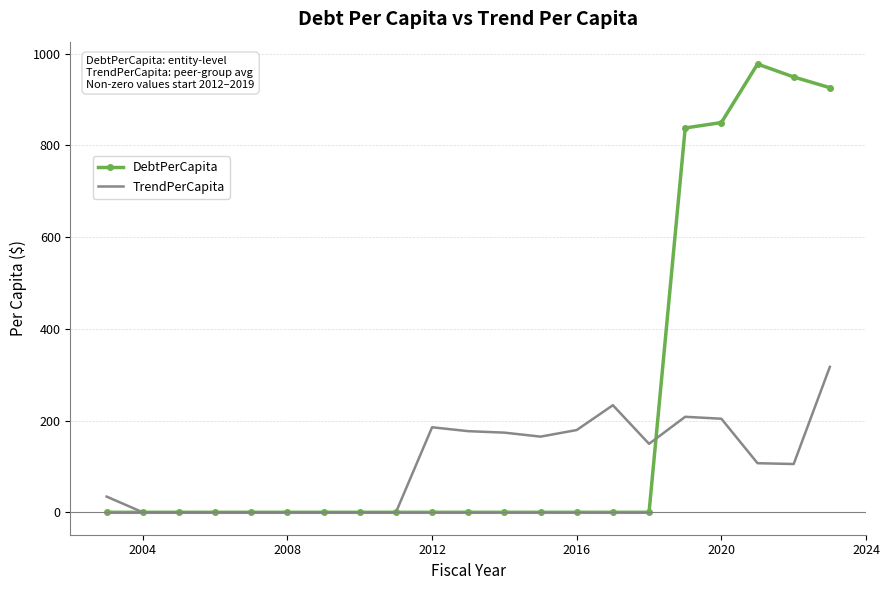

Rank the series by their average value, from highest to lowest.

DebtPerCapita, TrendPerCapita